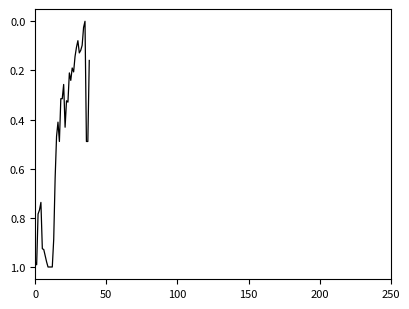

How many lines are shown in the chart?

1